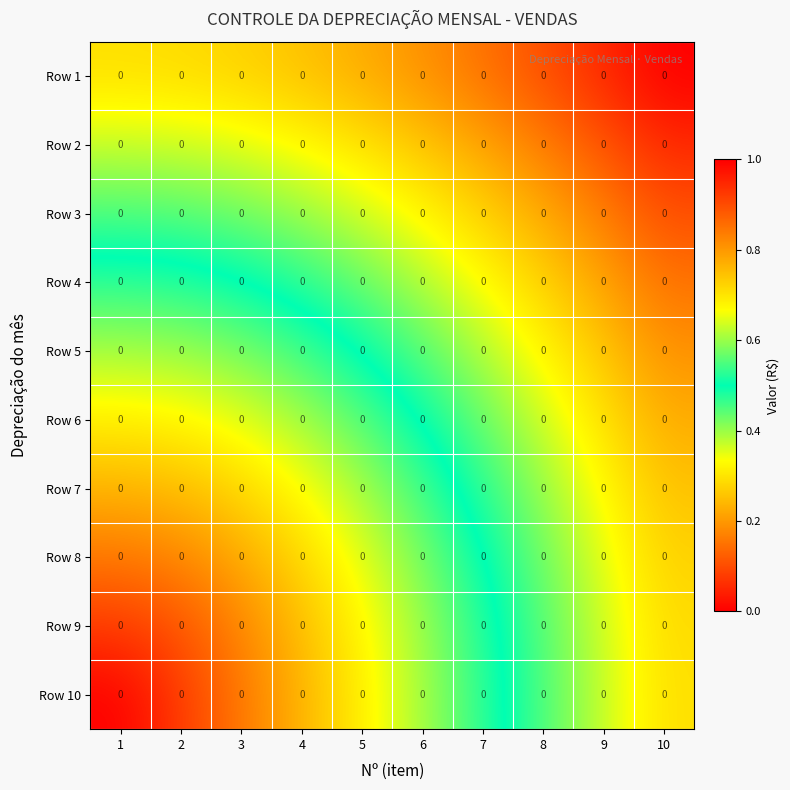

Is it true that Row 5 equals 0.2 at 3?

False